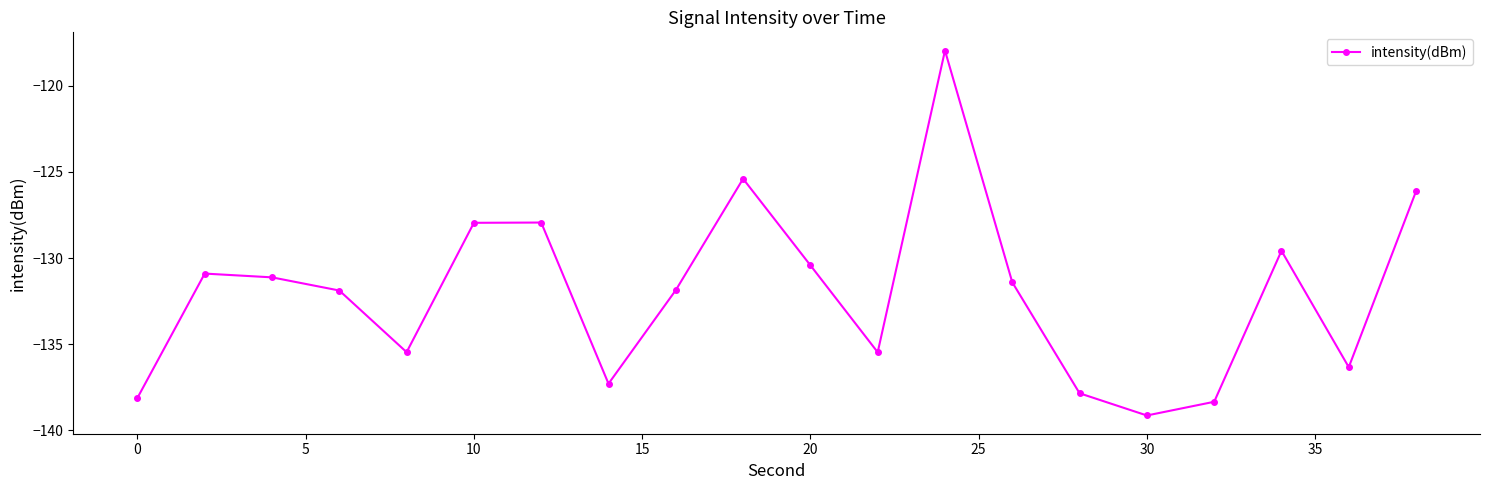

What is the smallest value displayed?

-139.1